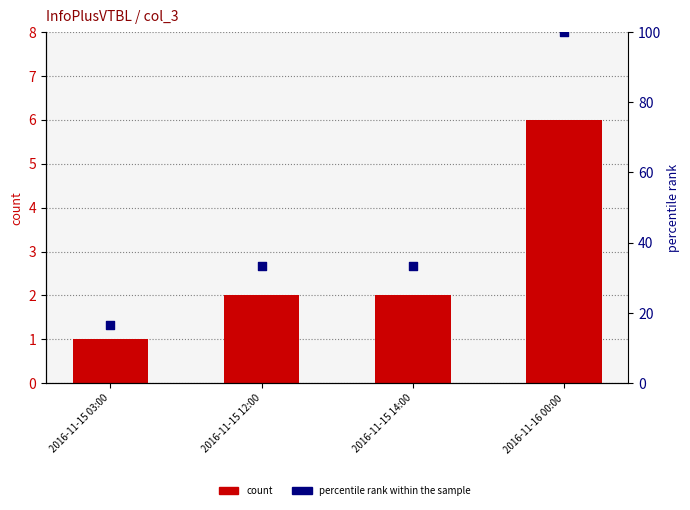

What are all the series names shown in the legend?

count, percentile rank within the sample